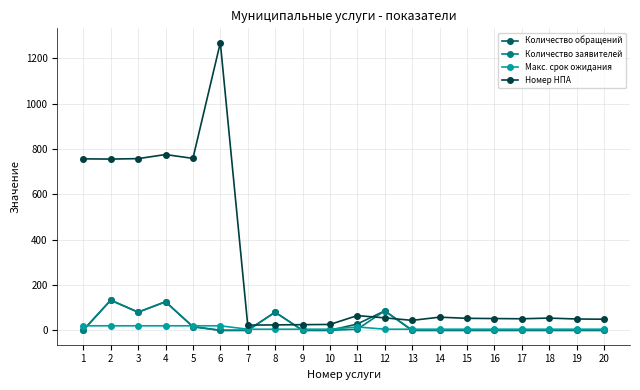

What is the sum of the Количество обращений values at 12 and 8?

166